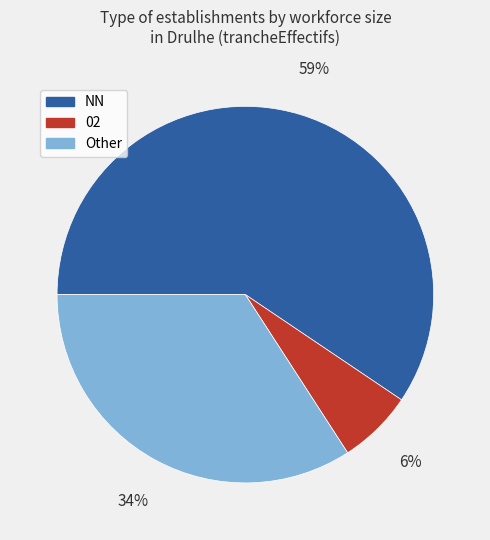

To the nearest percent, what is the average slice percentage?

33%